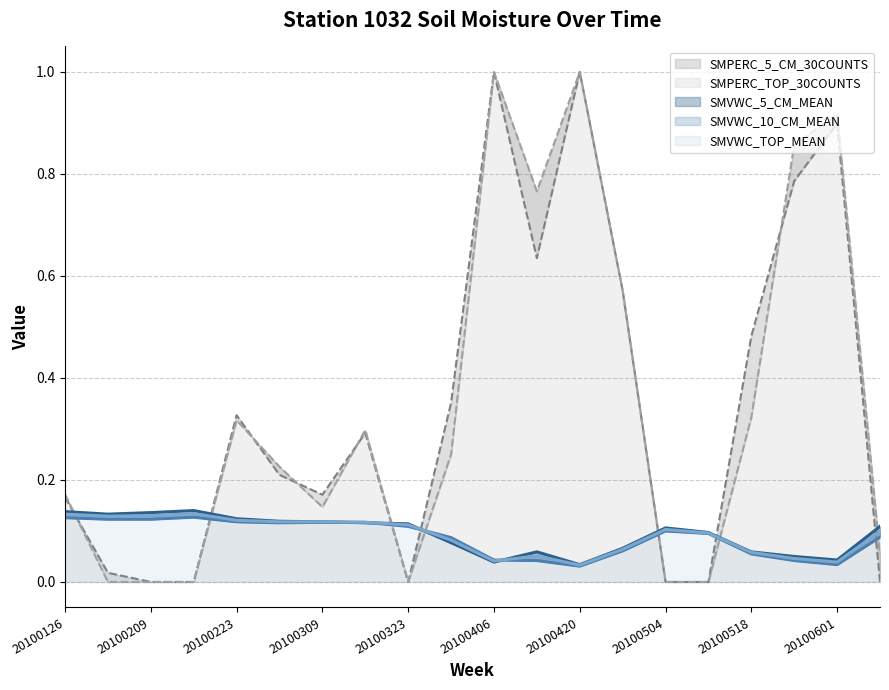

What is the value of the SMPERC_5_CM_30COUNTS point at the 5th from the left?

0.3